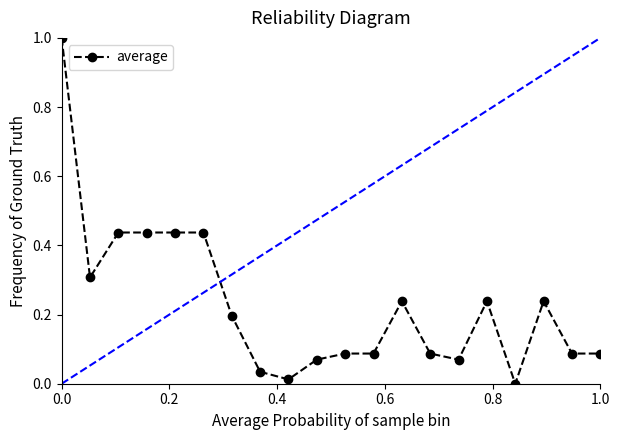

What is the sum of all values?

4.6